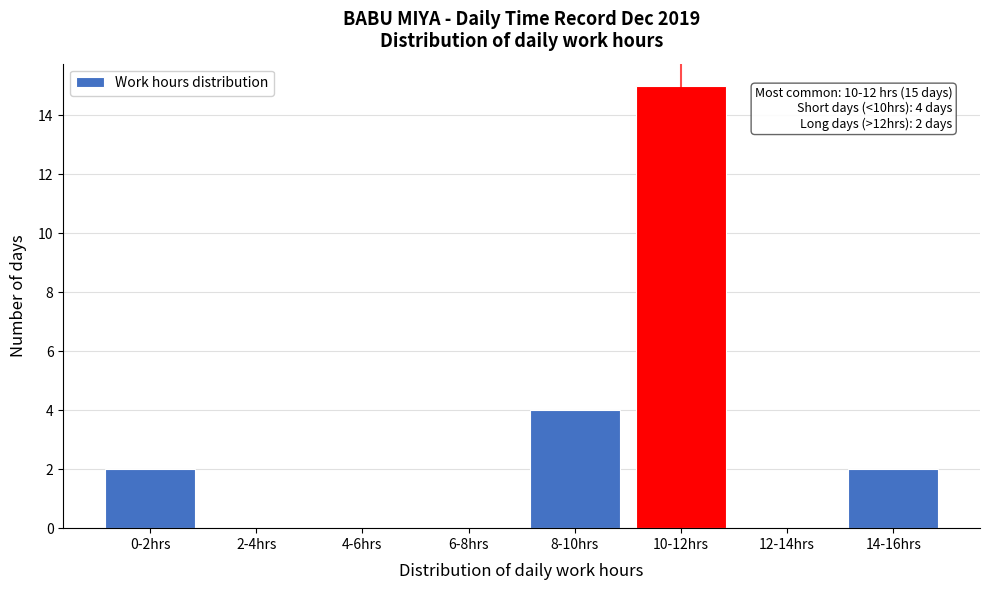

Reading left to right, list all the values displayed in this chart.

0-2hrs=2	2-4hrs=0	4-6hrs=0	6-8hrs=0	8-10hrs=4	10-12hrs=15	12-14hrs=0	14-16hrs=2